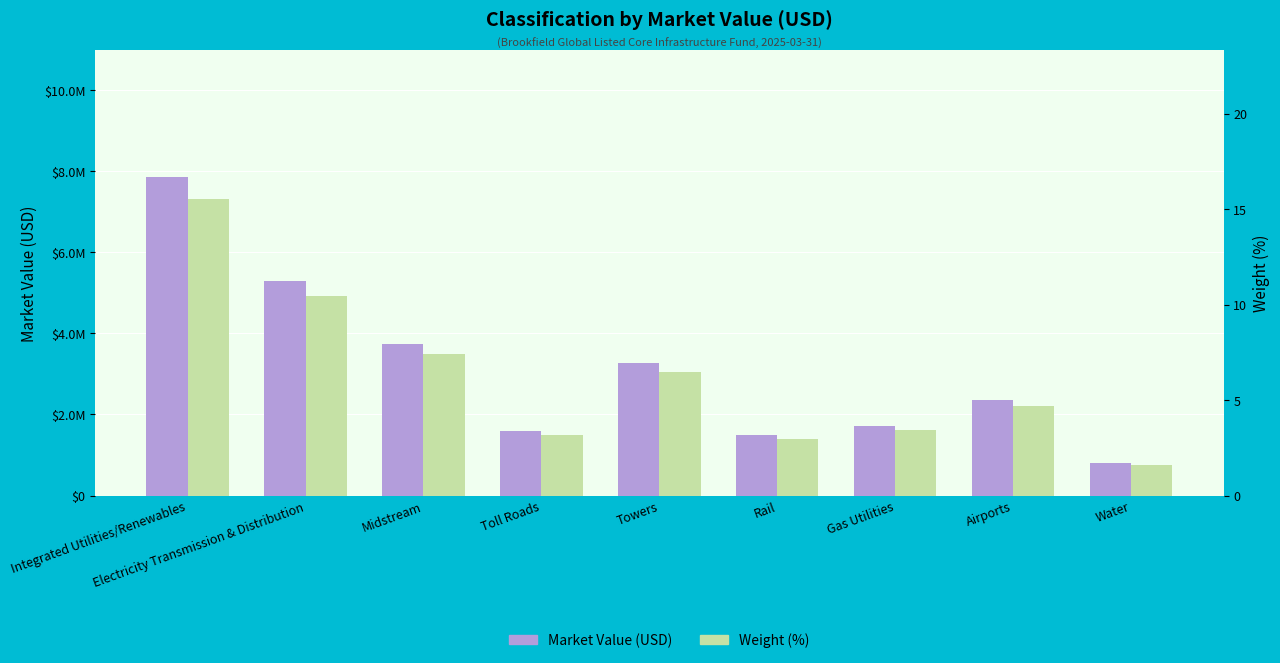

Which series has the largest total across all categories?

Market Value (USD)